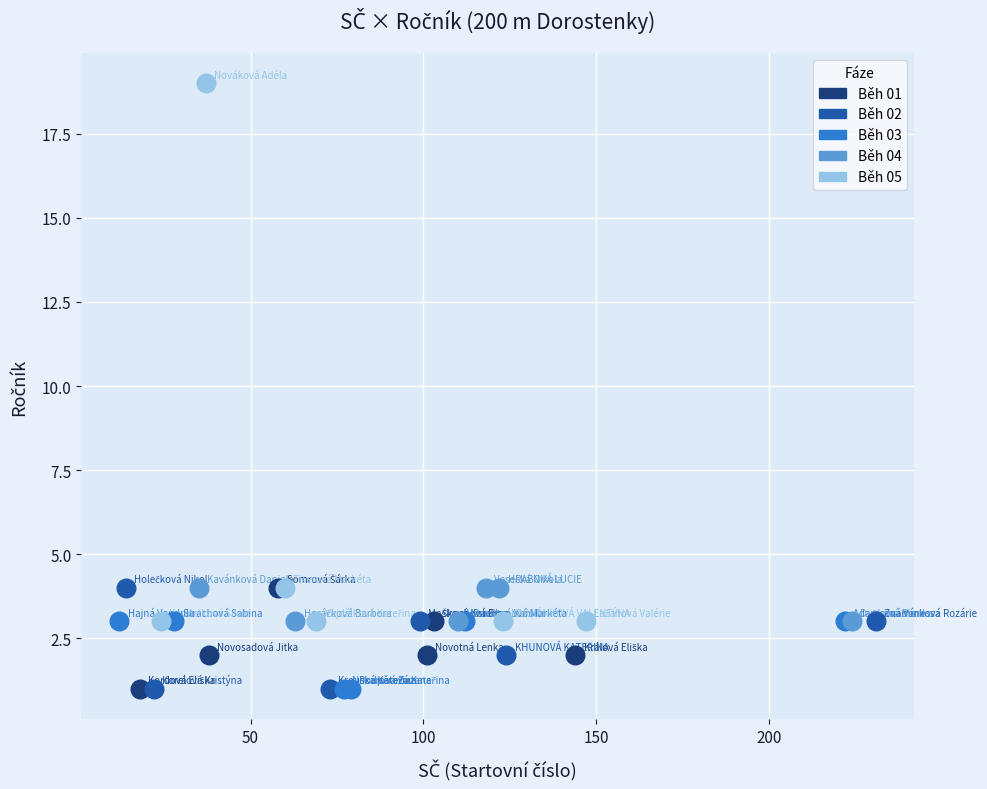

Which series has the largest Y range (max minus min)?

Běh 05